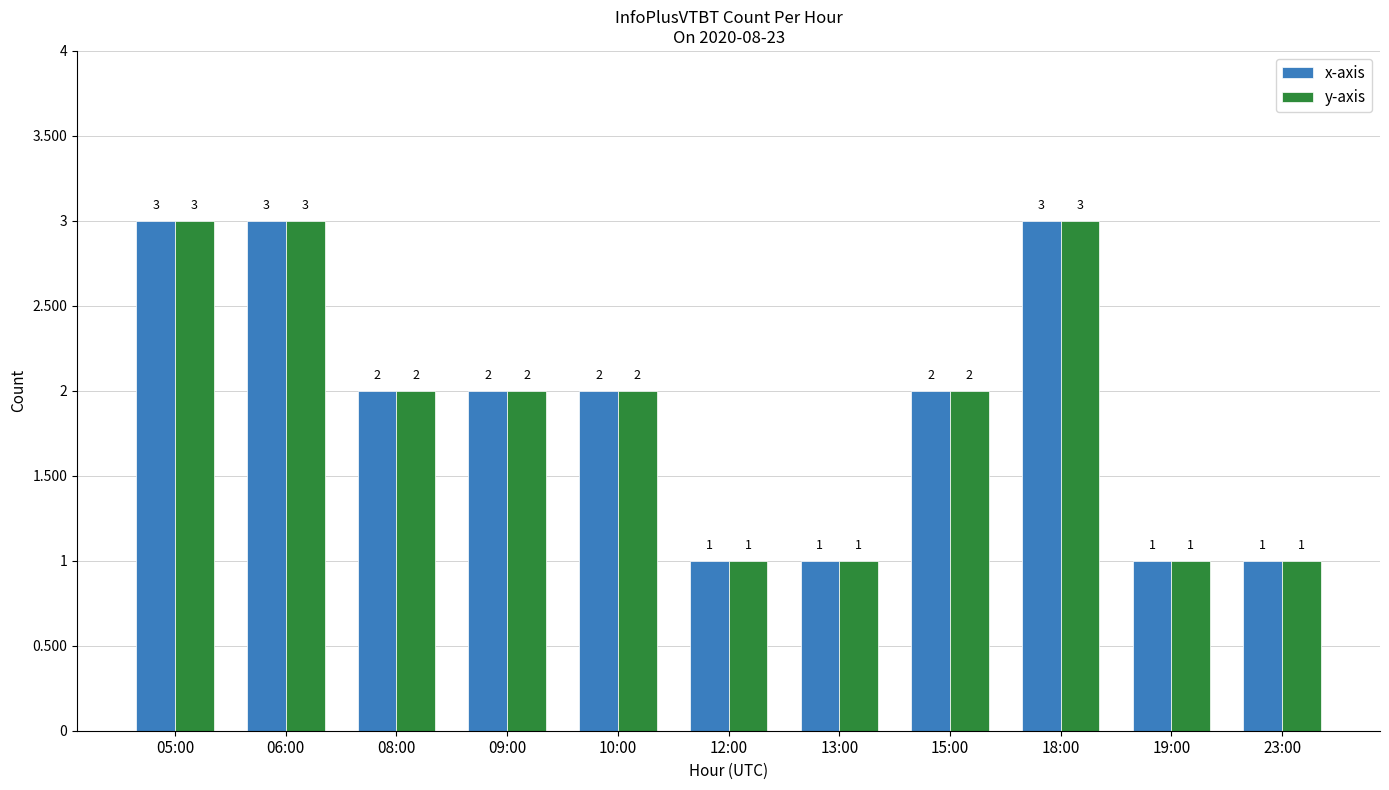

How many x-axis values are between 1 and 3?

11